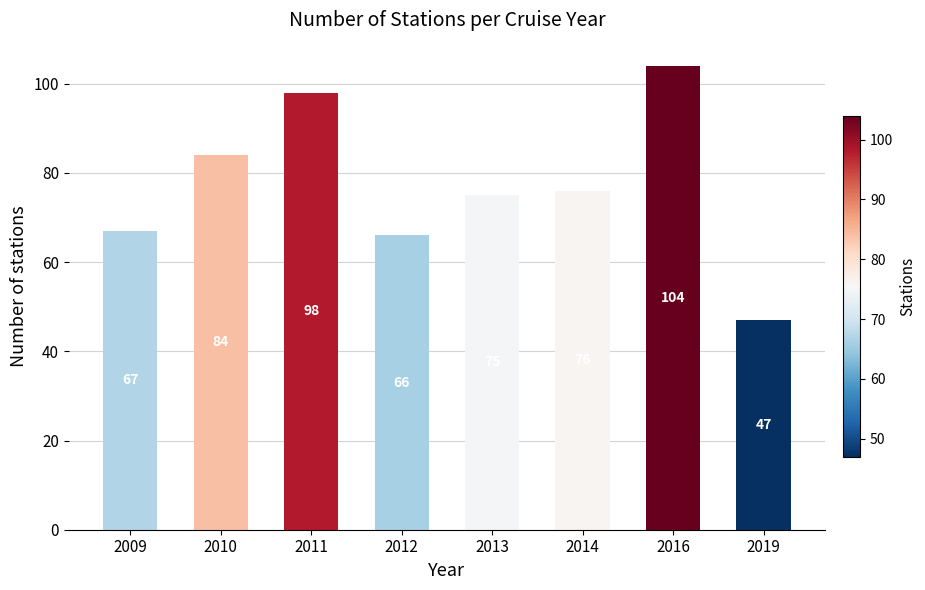

Are the bars horizontal?

No